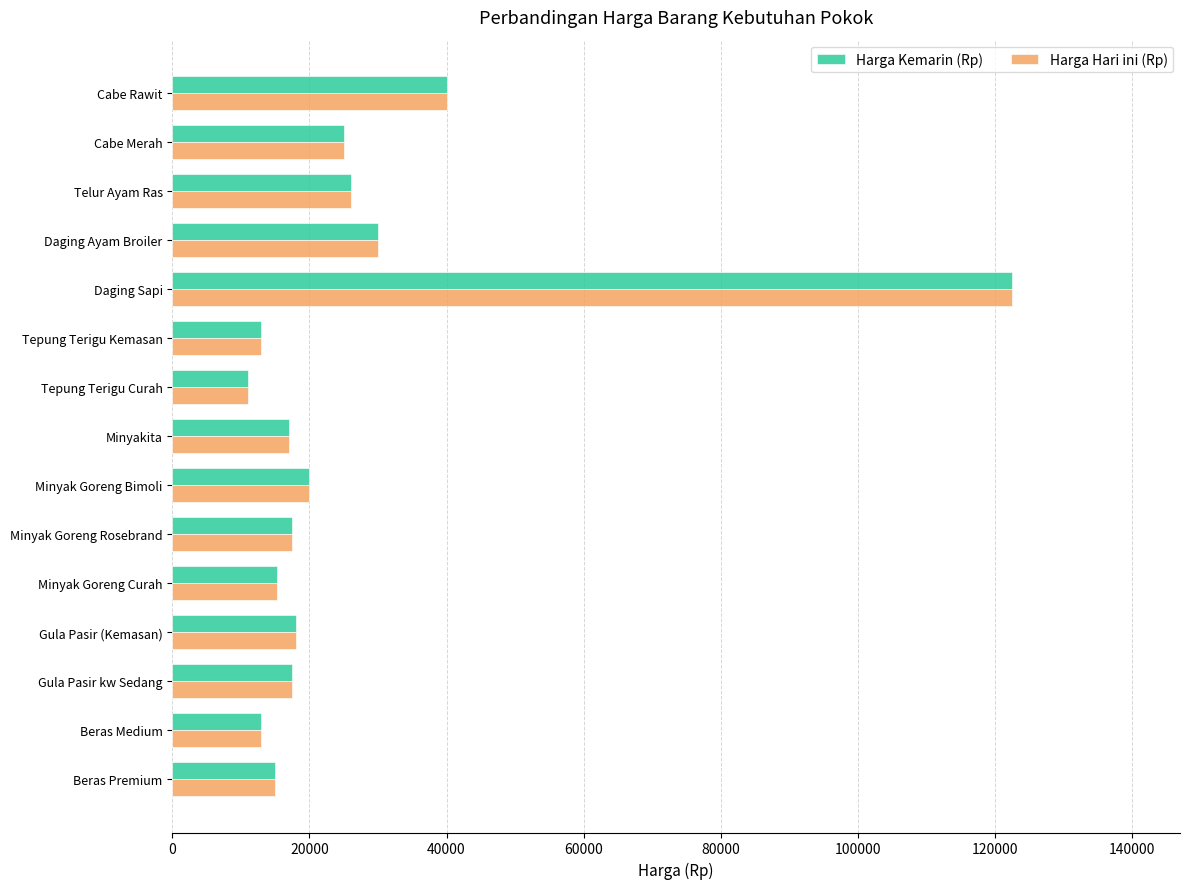

The value of Harga Hari ini (Rp) at Tepung Terigu Curah is 11000. True or false?

True